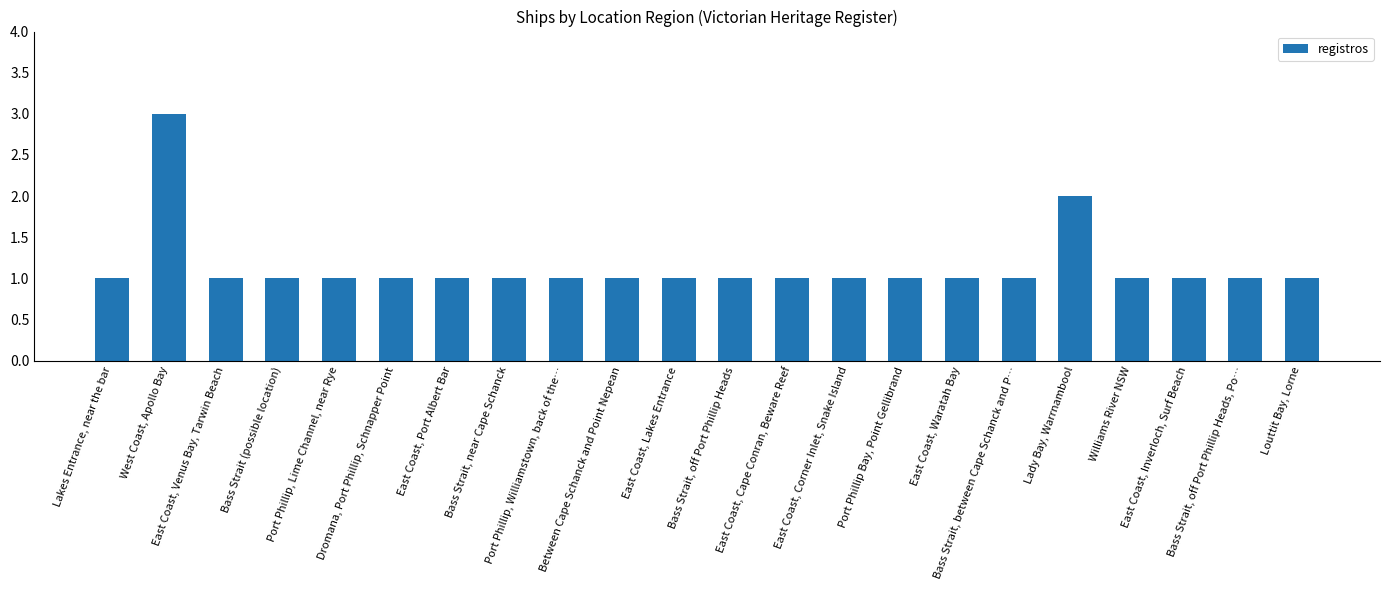

What is the value of the 15th bar from the left?

1